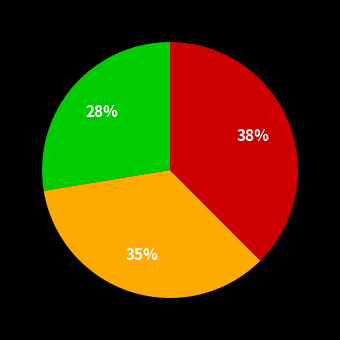

To the nearest percent, what is the difference between the largest and smallest slice percentages?

10%